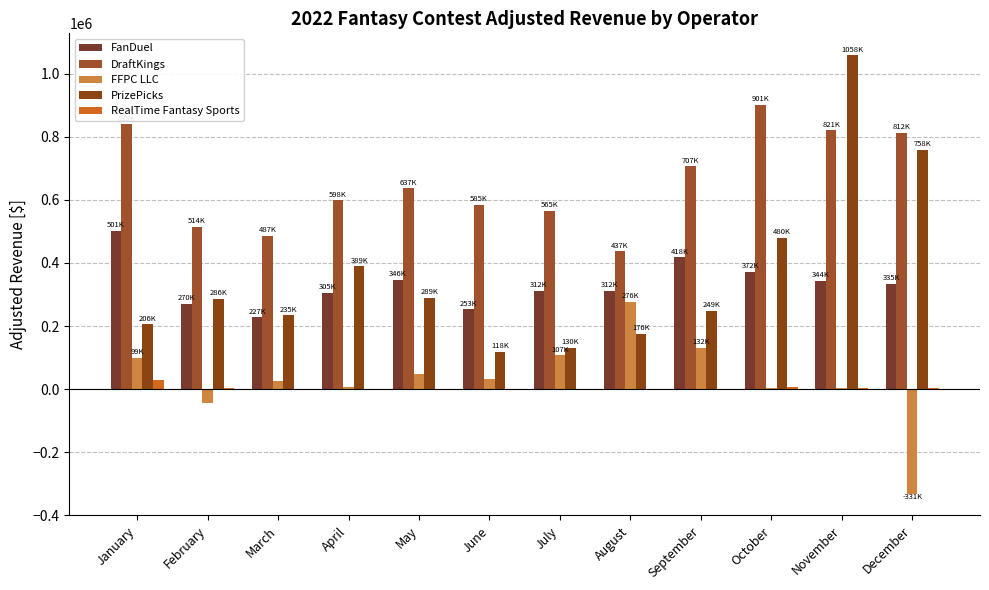

What is the difference between the maximum and minimum values in the DraftKings series?

464488.3